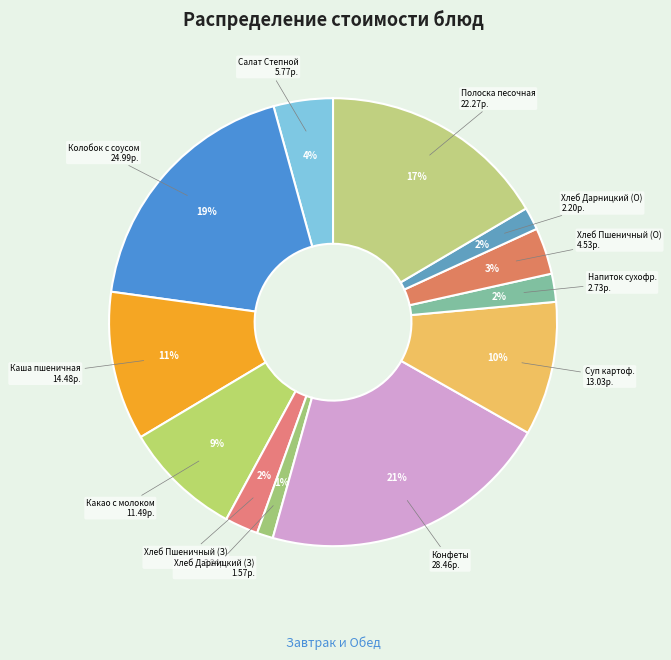

What is the smallest slice in the pie chart?

Хлеб Дарницкий (завтрак)